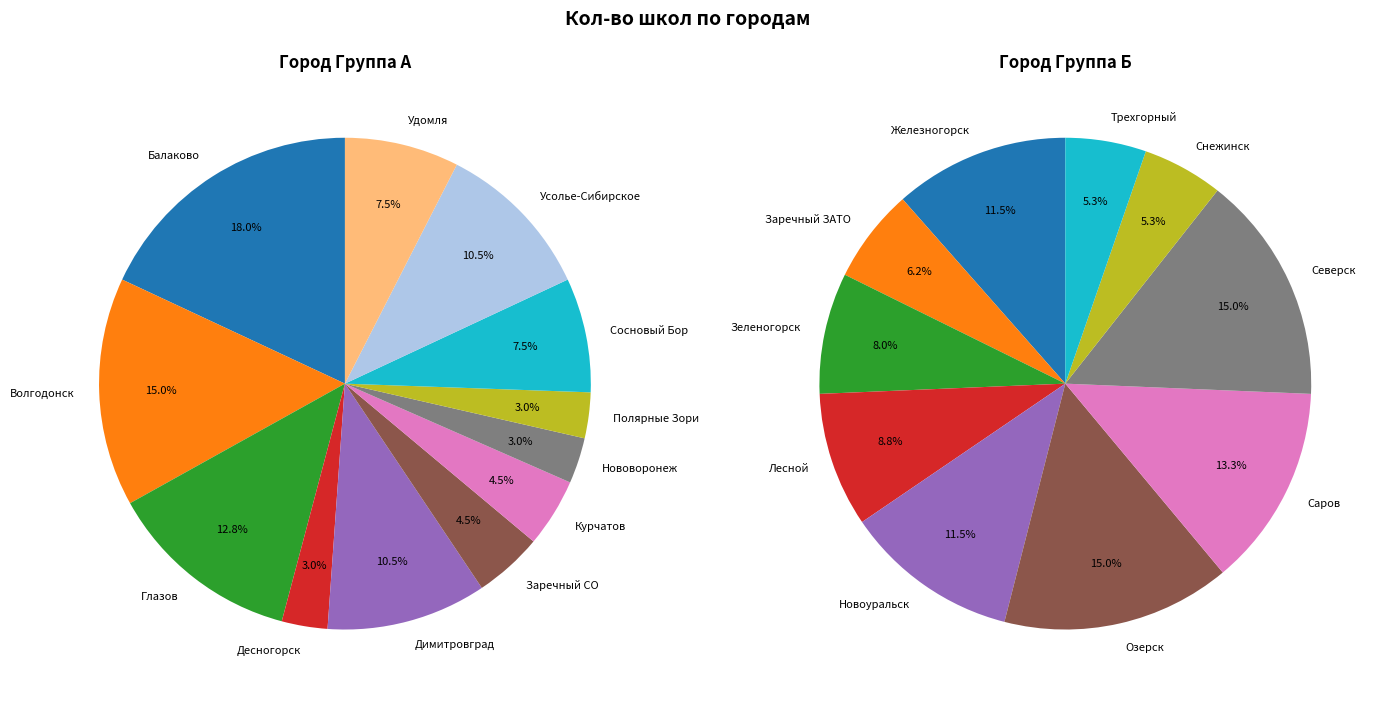

How many segments does this pie chart have?

22